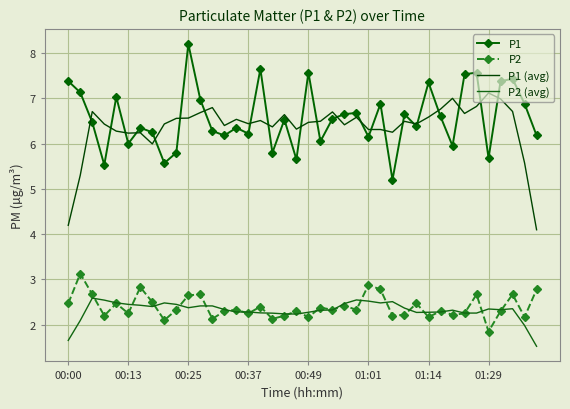

How many interior local peaks does the P1 series have?

13